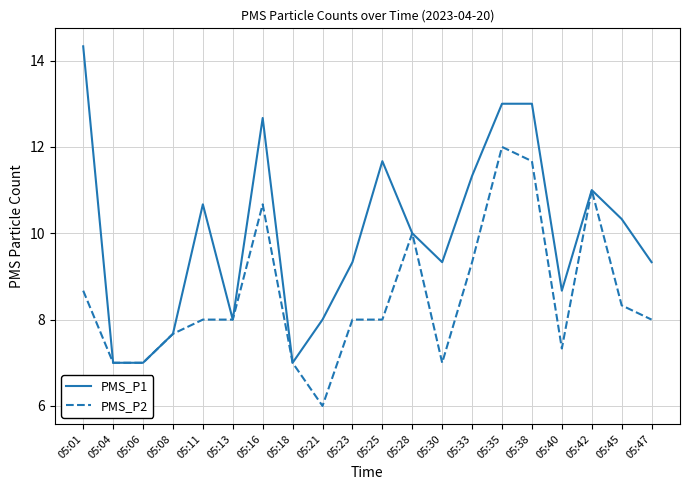

Rank the series by their average value, from highest to lowest.

PMS_P1, PMS_P2